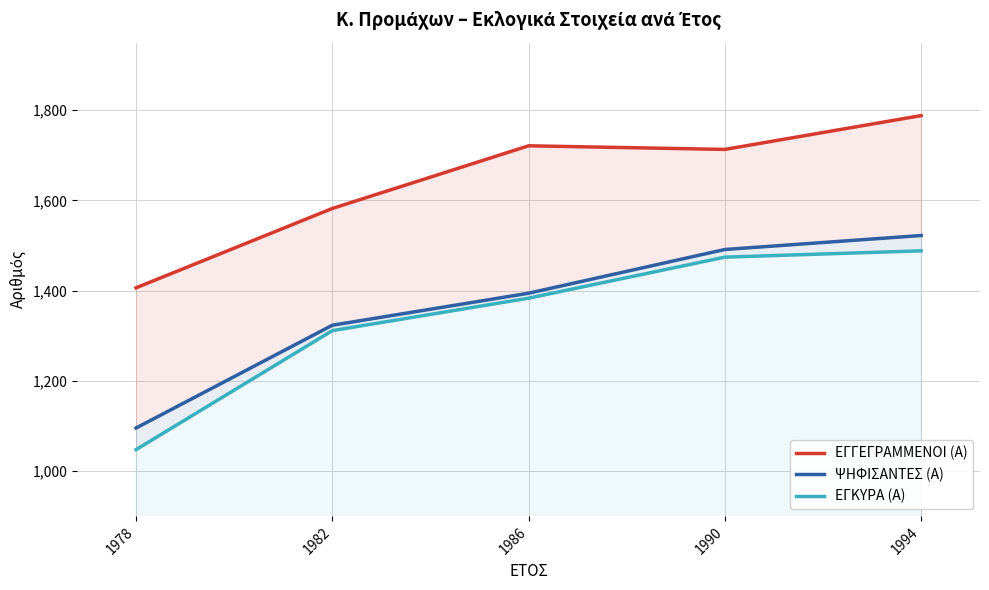

How many data points in ΕΓΓΕΓΡΑΜΜΕΝΟΙ (Α) are less than 1713?

2